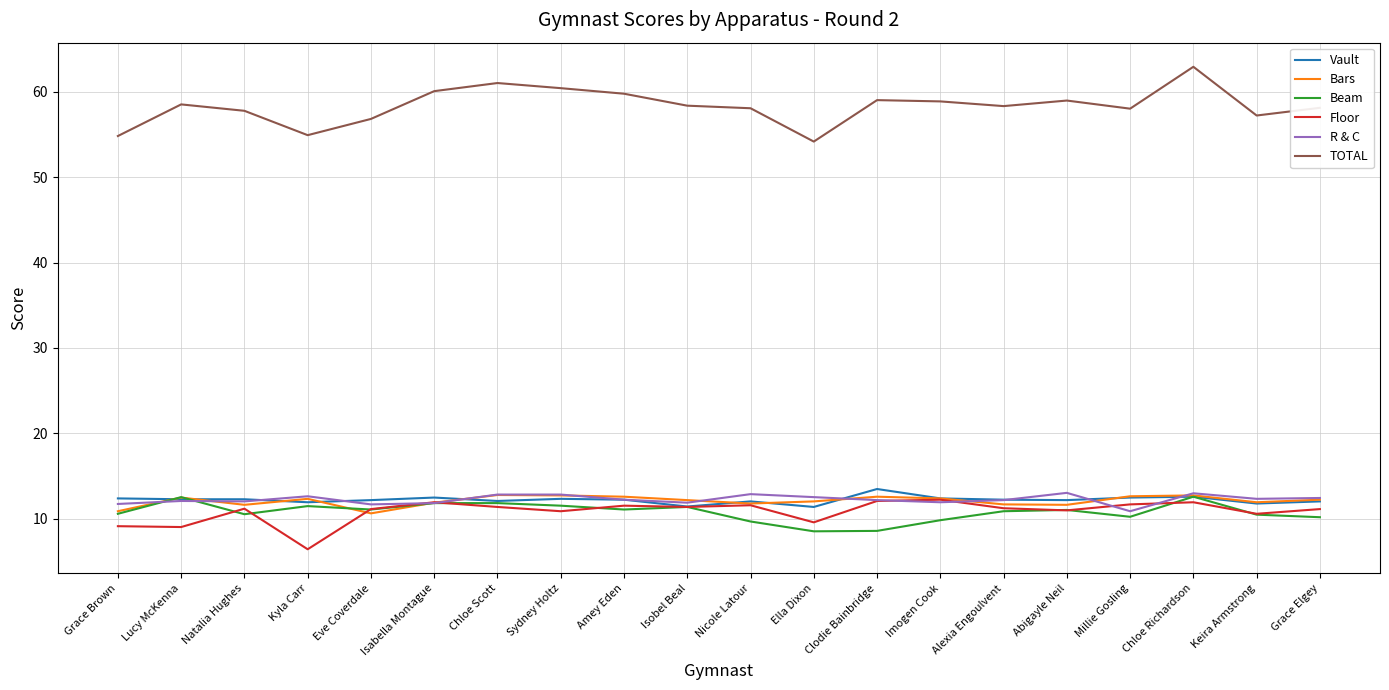

What is the spread (max minus min) of values at Imogen Cook?

49.0